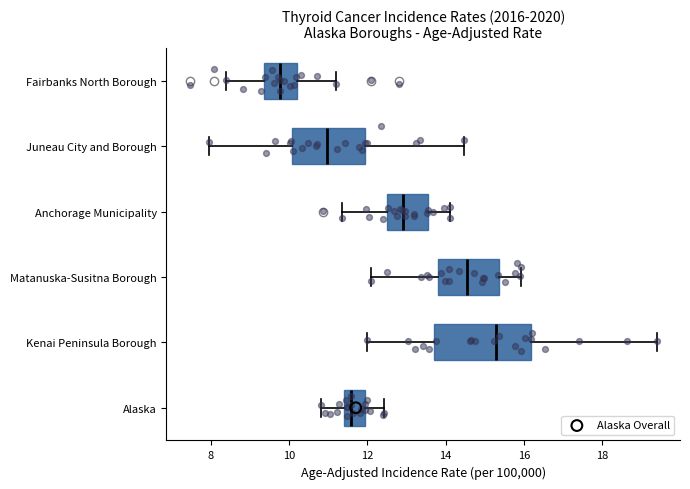

Reading bottom to top, read every box against the x-axis: the position of its median line, the range the box covers, and the ends of its whiskers. The values are not printed on the chart, so give them approximately, as read against the axis.

Alaska: median 11.6, box 11.4 to 12.0, whiskers 10.8 to 12.4
Kenai Peninsula Borough: median 15.2, box 13.8 to 16.2, whiskers 12.0 to 19.4
Matanuska-Susitna Borough: median 14.6, box 13.8 to 15.4, whiskers 12.2 to 16.0
Anchorage Municipality: median 13.0, box 12.4 to 13.6, whiskers 11.4 to 14.2
Juneau City and Borough: median 11.0, box 10.0 to 12.0, whiskers 8.0 to 14.4
Fairbanks North Borough: median 9.8, box 9.4 to 10.2, whiskers 8.4 to 11.2